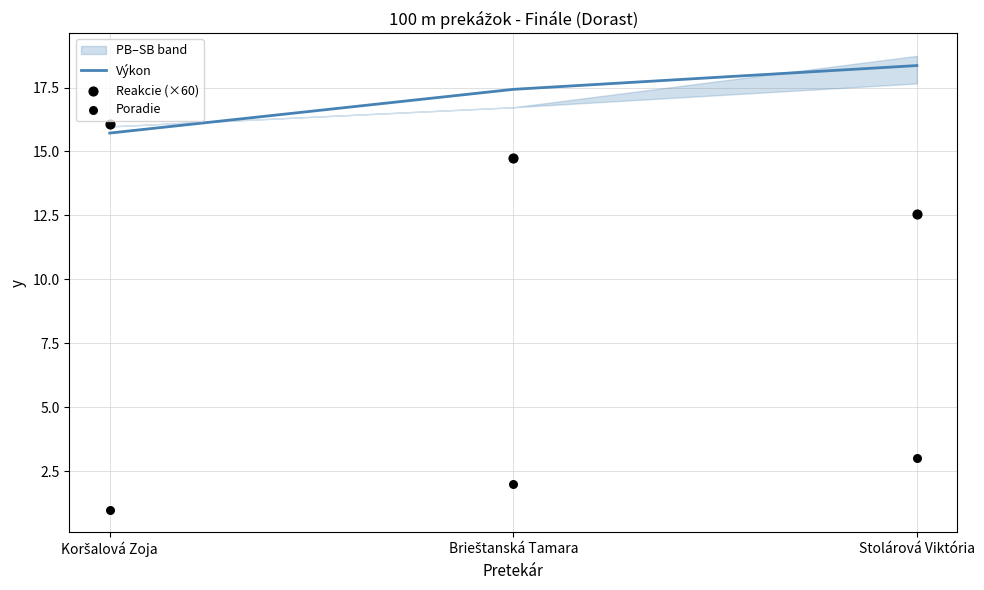

Which series reaches the minimum Y coordinate?

Poradie